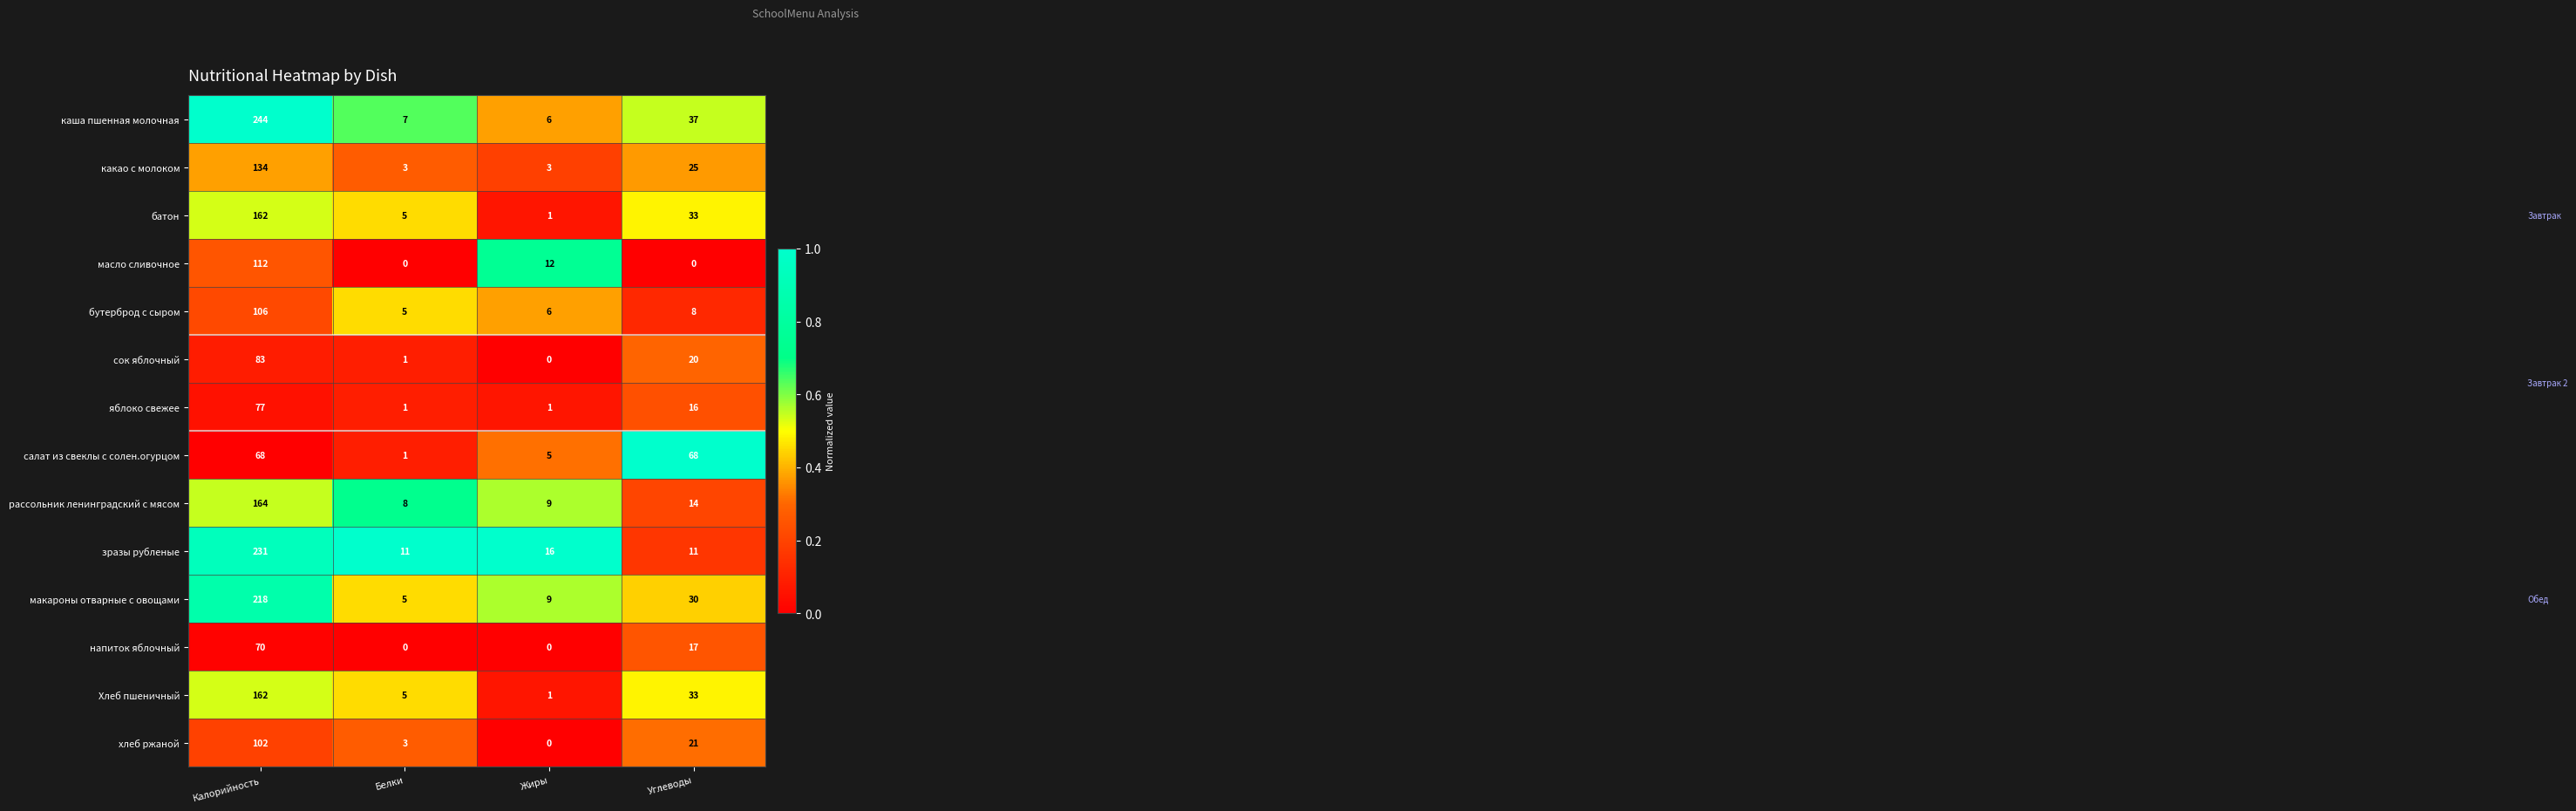

What is the spread (max minus min) of values at Жиры?

16